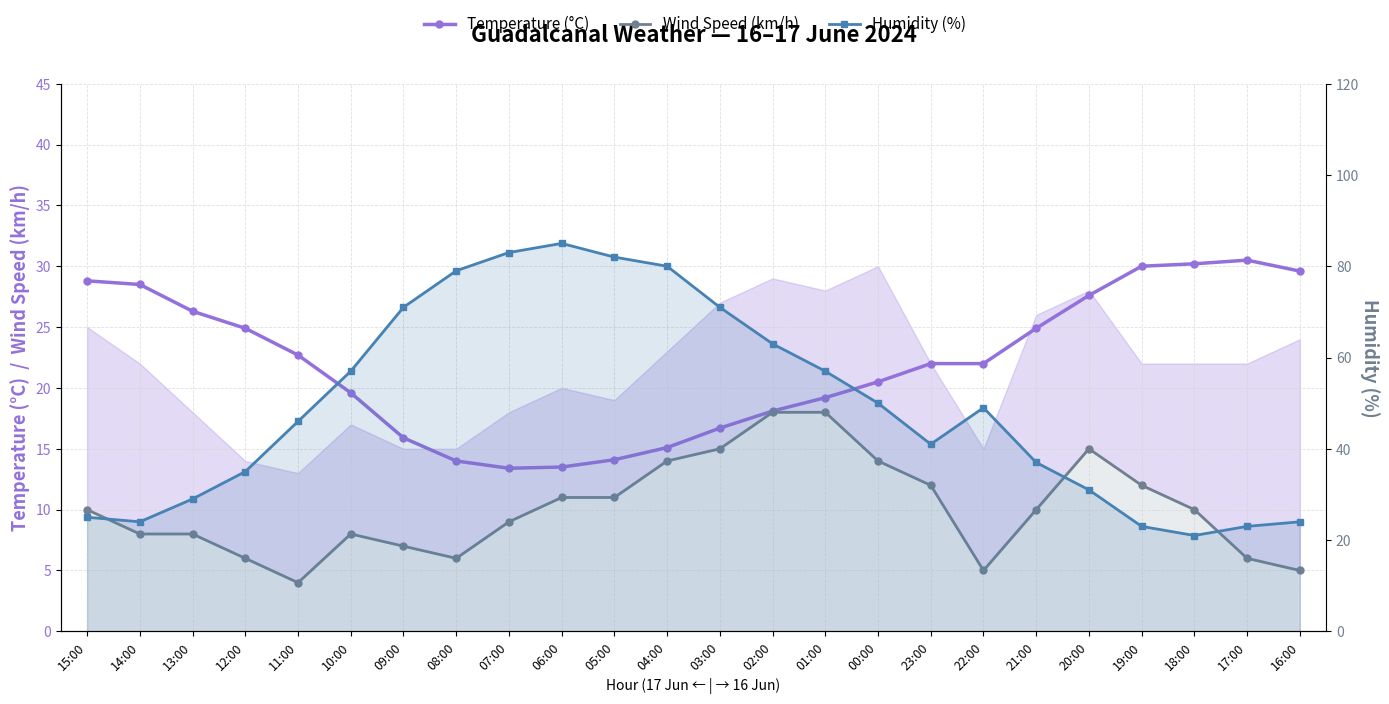

At which category is the sum across all series the highest?

06:00